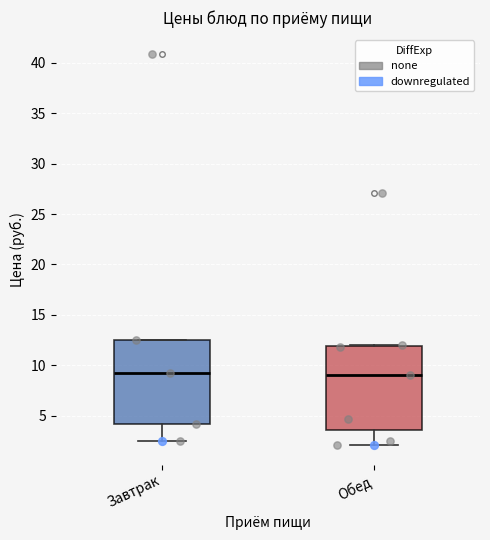

Reading left to right, transcribe this box plot: for each box, give where its median line is, the range the box spans, and where its two whiskers end, as read against the y-axis. The values are not printed on the chart, so give them approximately, as read against the axis.

Завтрак: median 9.5, box 4.0 to 12.5, whiskers 2.5 to 12.5
Обед: median 9.0, box 3.5 to 12.0, whiskers 2.0 to 12.0